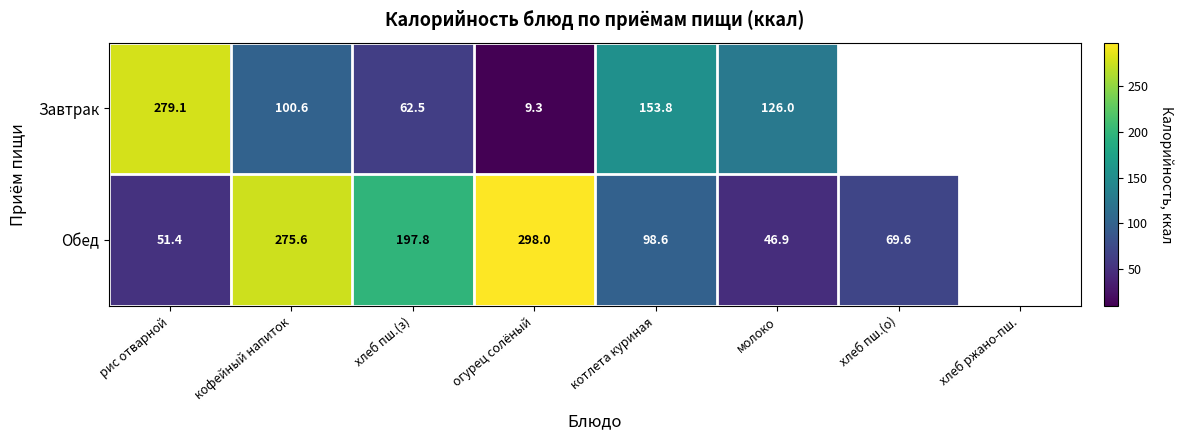

What is the greatest value displayed?

279.1